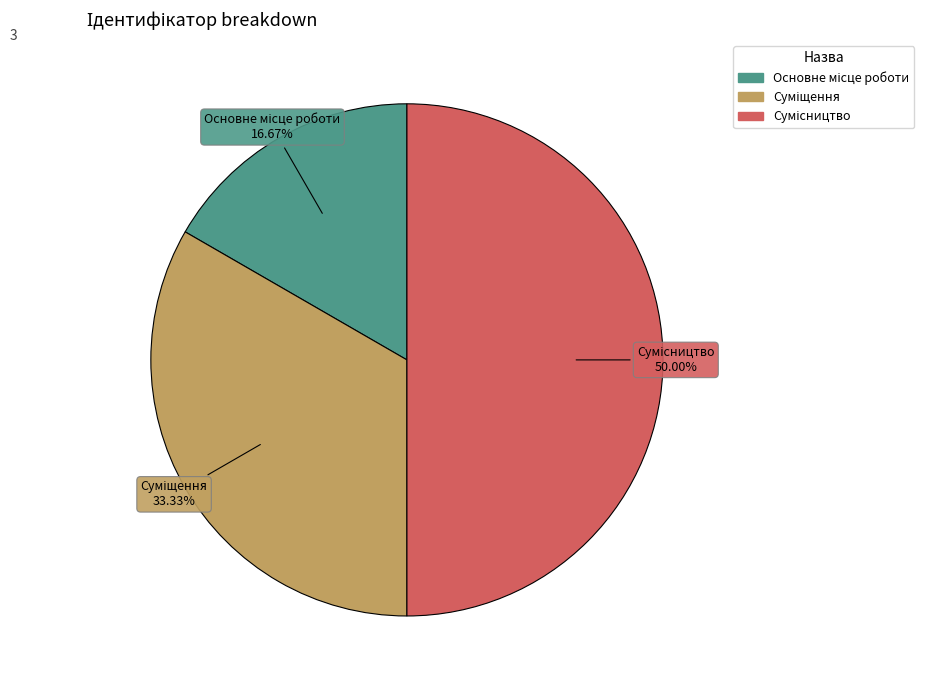

How many segments does this pie chart have?

3